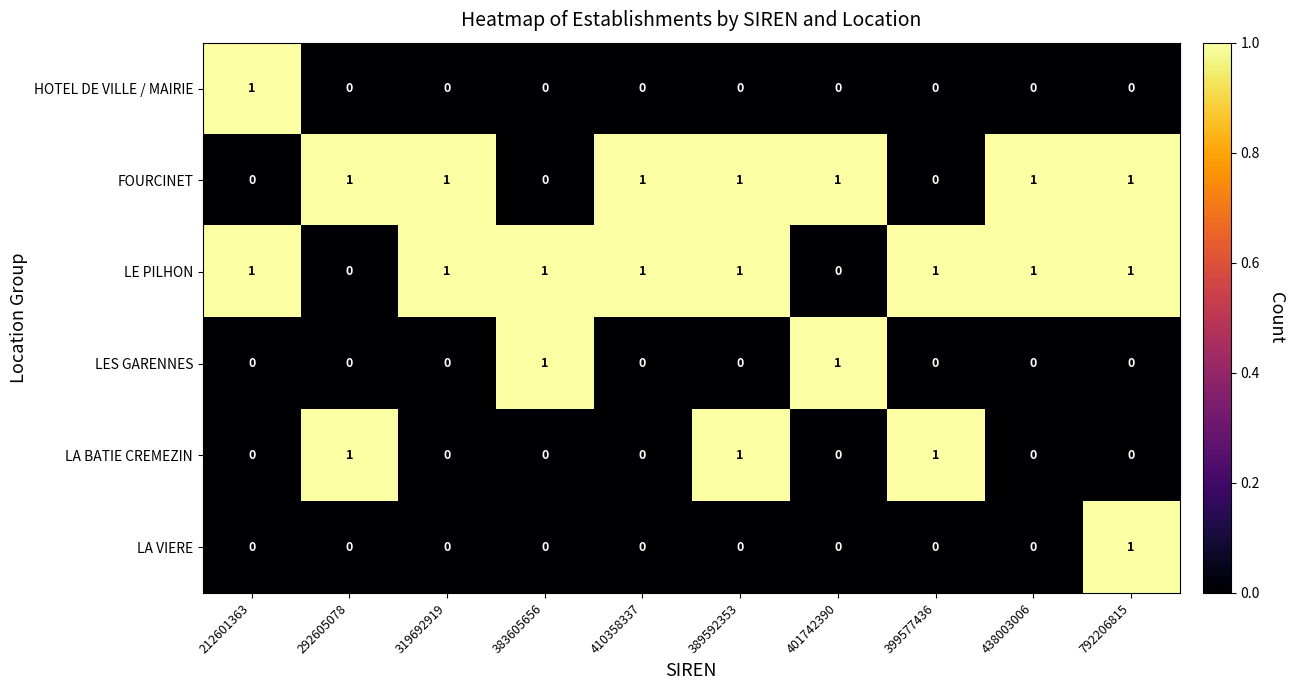

True or false: FOURCINET has a value of 0 at 399577436.

True